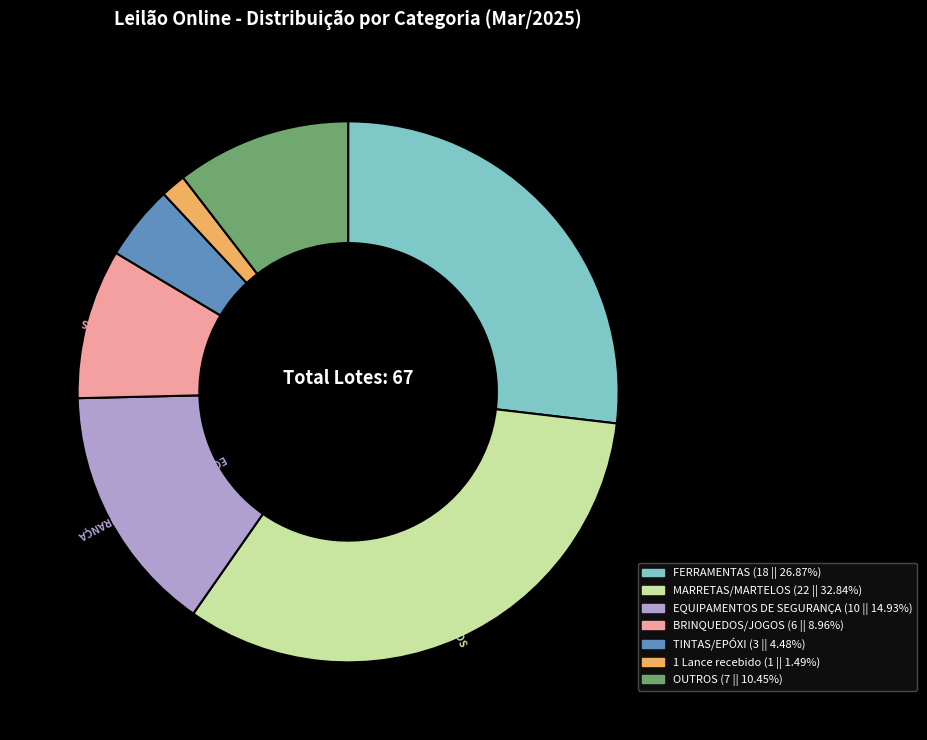

How many segments does this pie chart have?

7